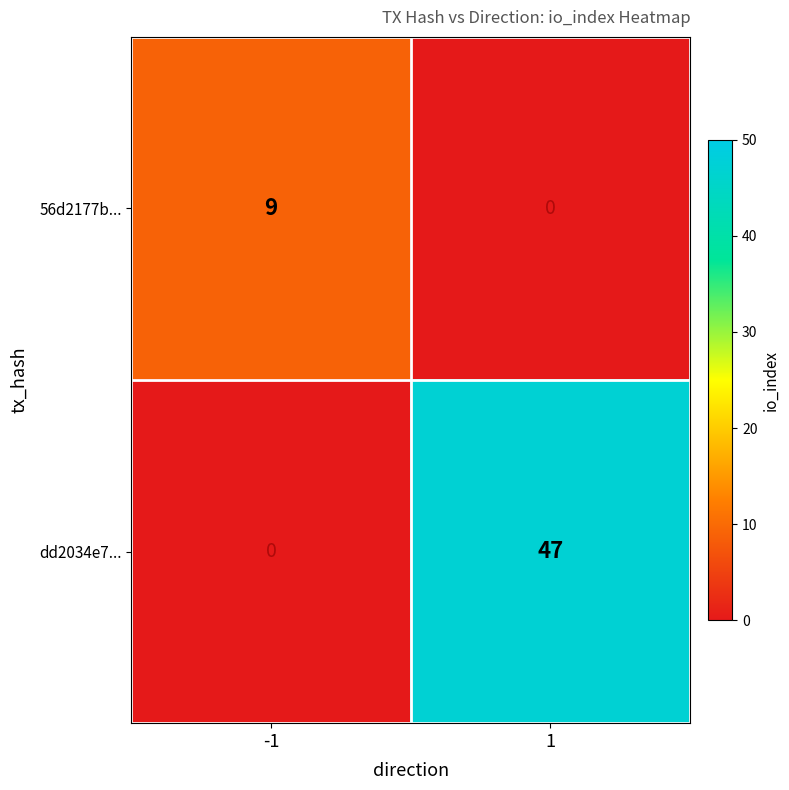

How many series are shown in this chart?

2